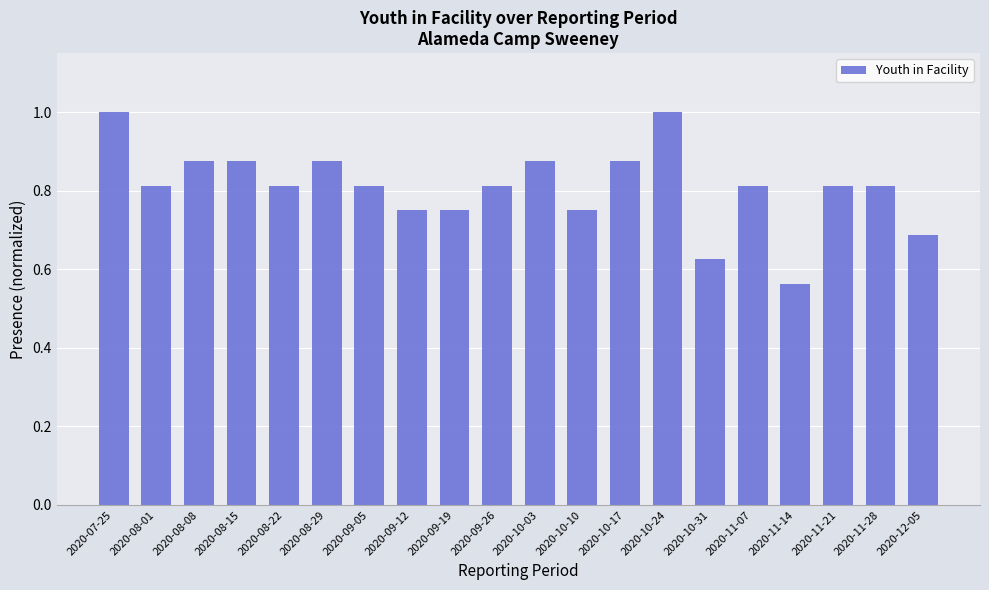

Does the chart contain any negative values?

No